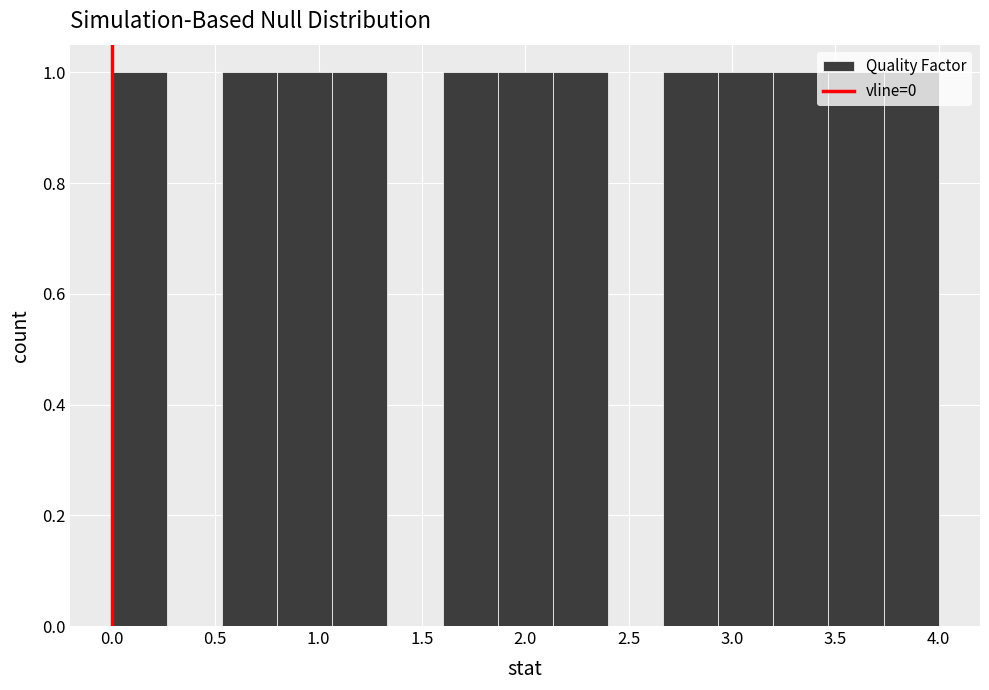

How tall is the bar that spans 3.75 to 4.00 on the x-axis? Neither the bar edges nor the heights are printed on the chart, so give them approximately, as read against the axes.

1